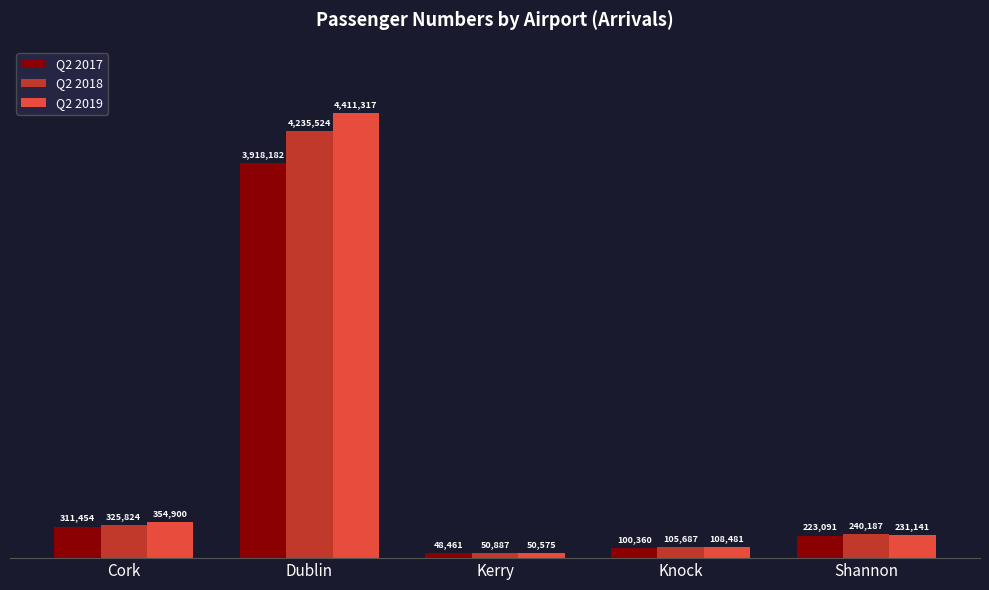

True or false: Q2 2018 has a value of 184562 at Cork.

False